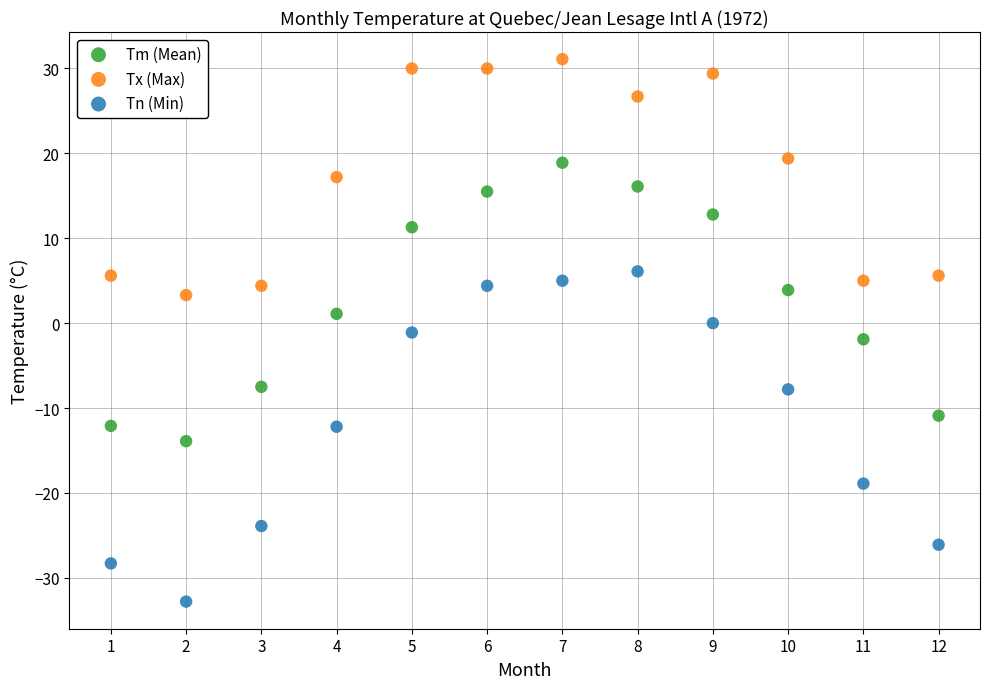

Which series reaches the minimum Y coordinate?

Tn (Min)